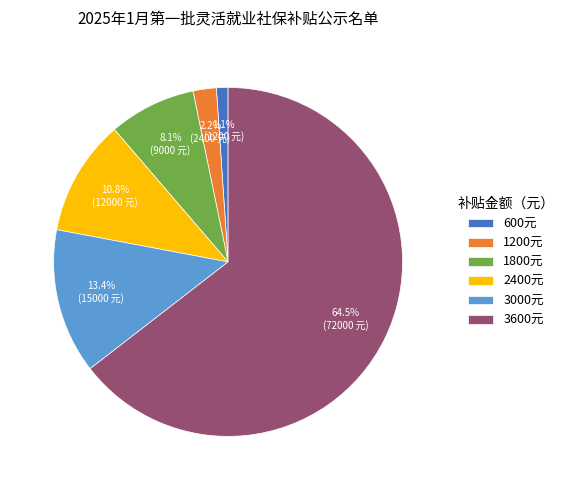

Which has a higher value, 3000元 or 1800元?

3000元